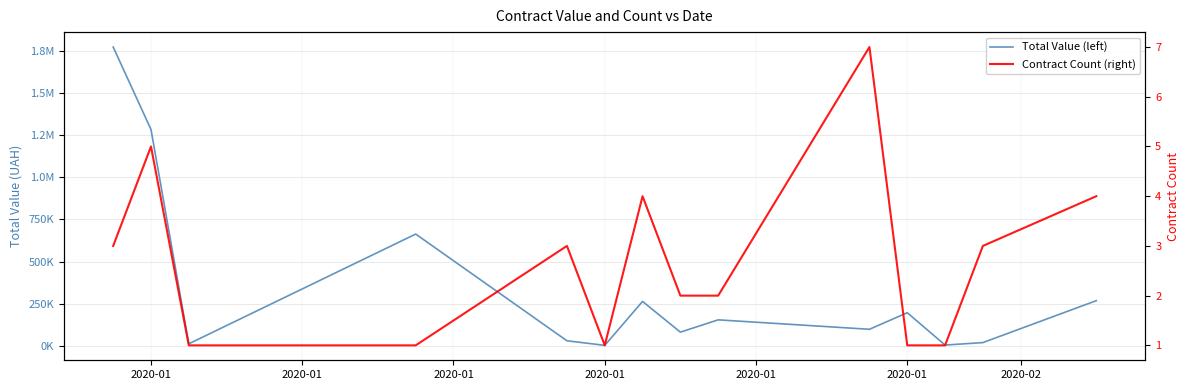

What is the value of the Total Value (left) point at the 4th from the left?

1773103.8